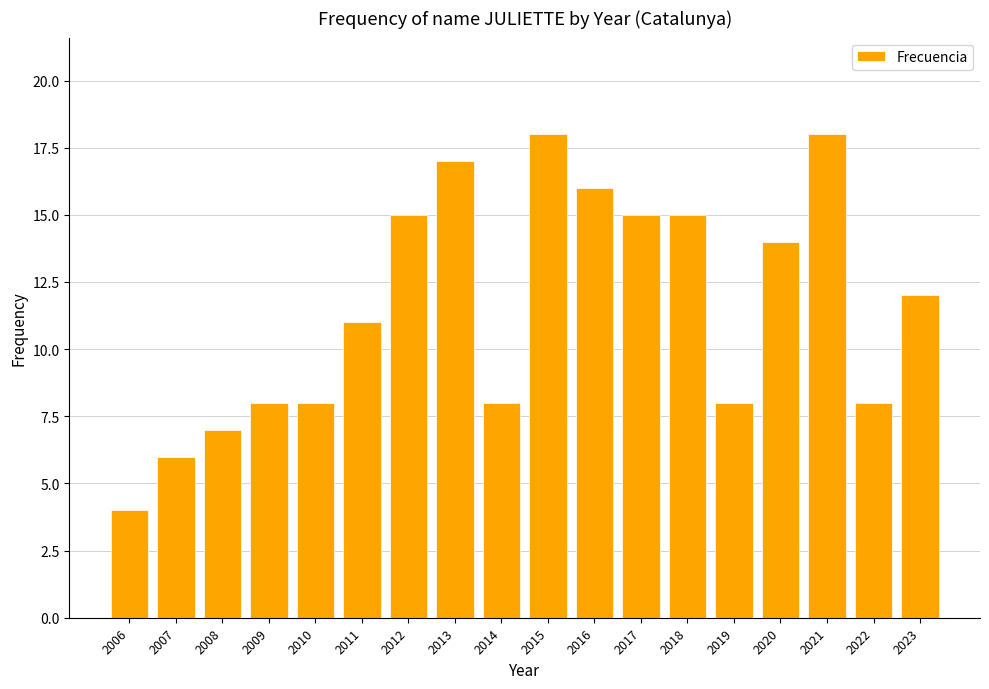

How many bars are there in total?

18